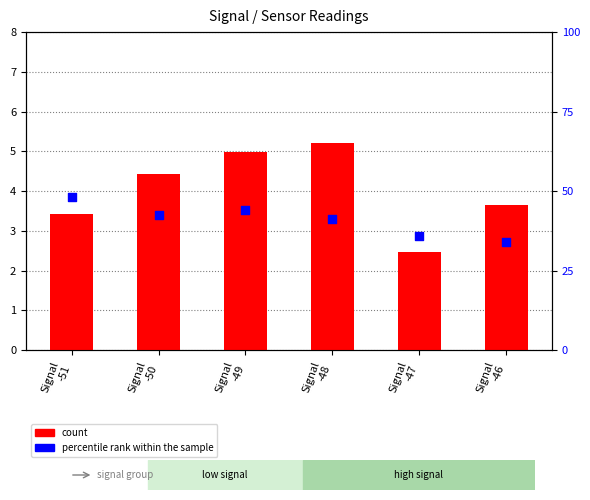

Is the value of percentile rank within the sample at Signal
-51 greater than the value of count at Signal
-50?

Yes